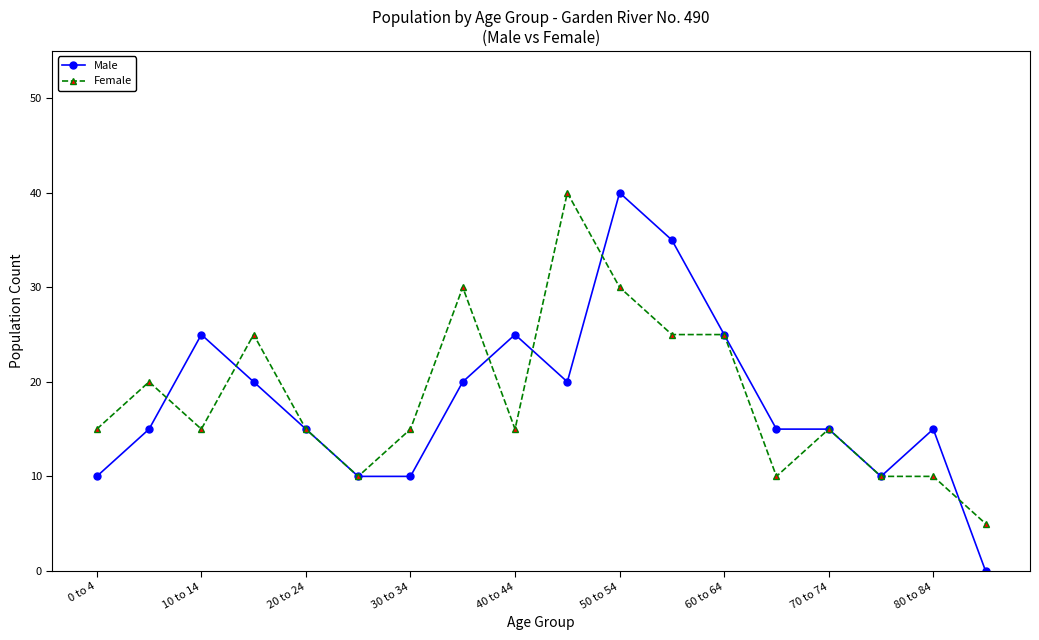

Count the number of data series in this chart.

2